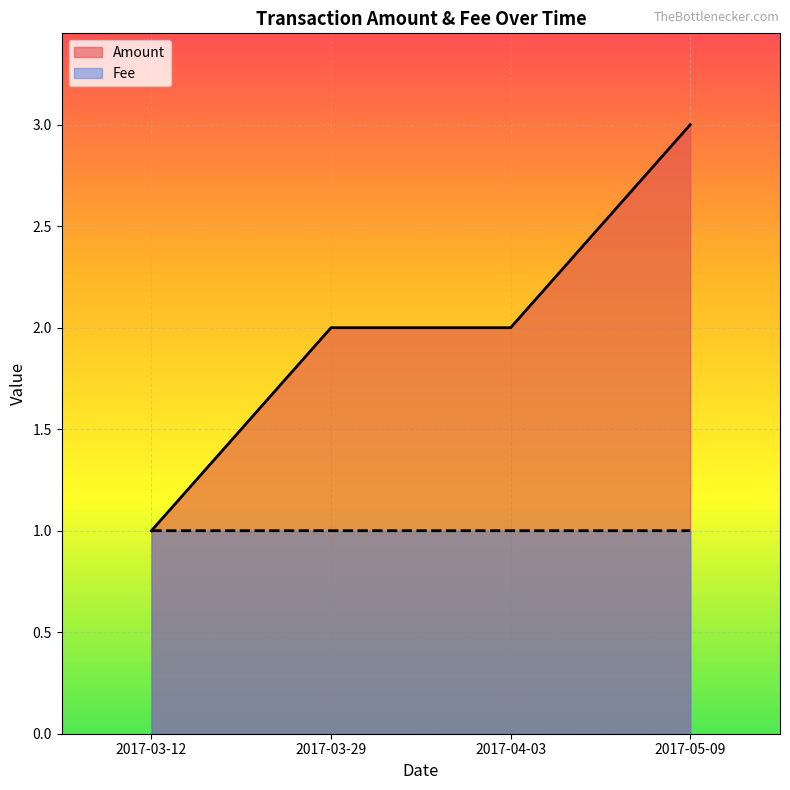

How many lines are shown in the chart?

2